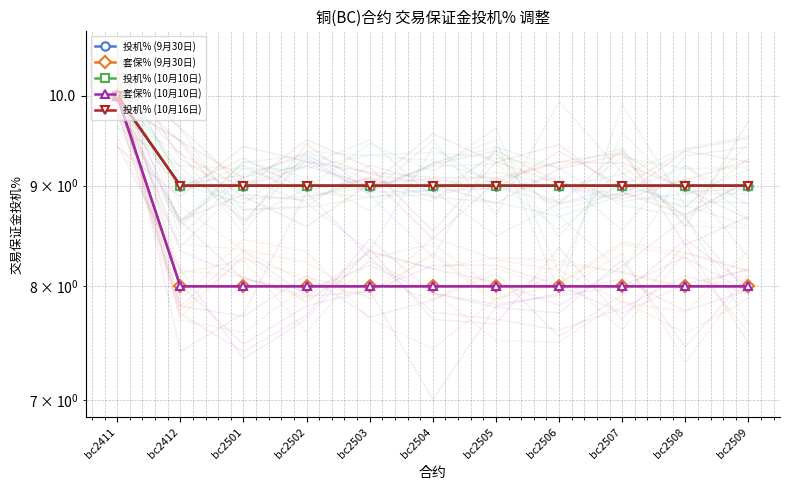

Between bc2503 and bc2502, which is larger?

bc2503